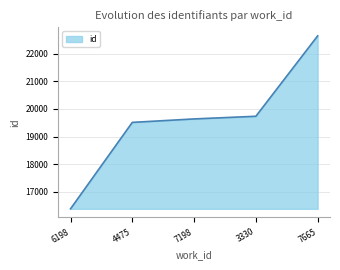

Rank the categories by value from highest to lowest.

7665, 3330, 7198, 4475, 6198